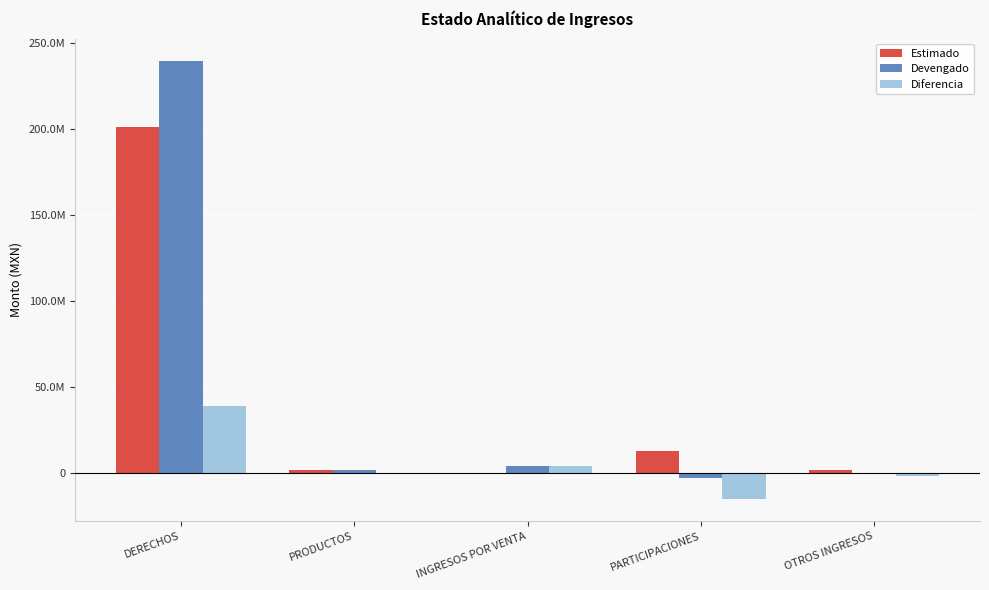

What is the difference between the maximum and minimum values in the Estimado series?

201040785.0